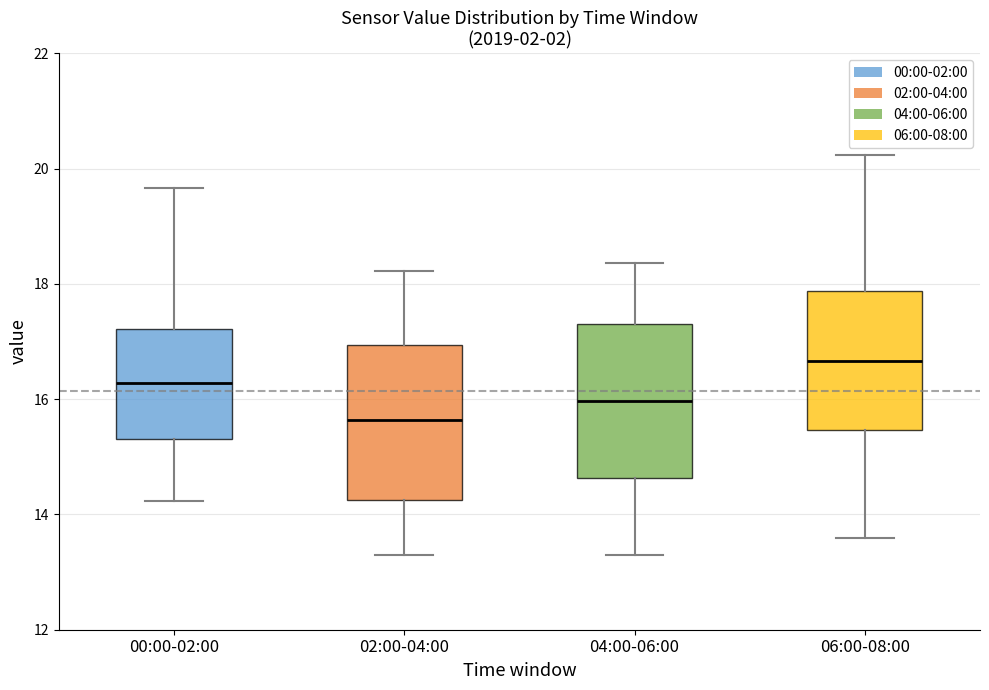

Reading left to right, read every box against the y-axis: the position of its median line, the range the box covers, and the ends of its whiskers. The values are not printed on the chart, so give them approximately, as read against the axis.

00:00-02:00: median 16.2, box 15.4 to 17.2, whiskers 14.2 to 19.6
02:00-04:00: median 15.6, box 14.2 to 17.0, whiskers 13.4 to 18.2
04:00-06:00: median 16.0, box 14.6 to 17.4, whiskers 13.4 to 18.4
06:00-08:00: median 16.6, box 15.4 to 17.8, whiskers 13.6 to 20.2